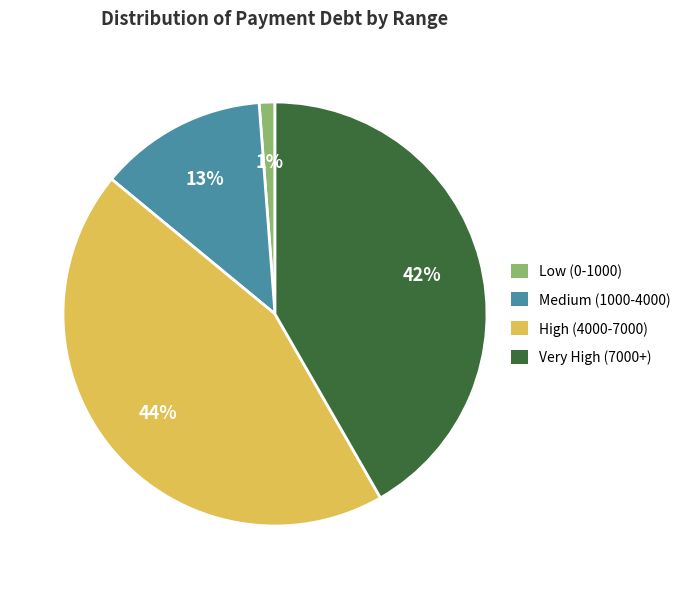

To the nearest percent, what is the difference between the largest and smallest slice percentages?

43%